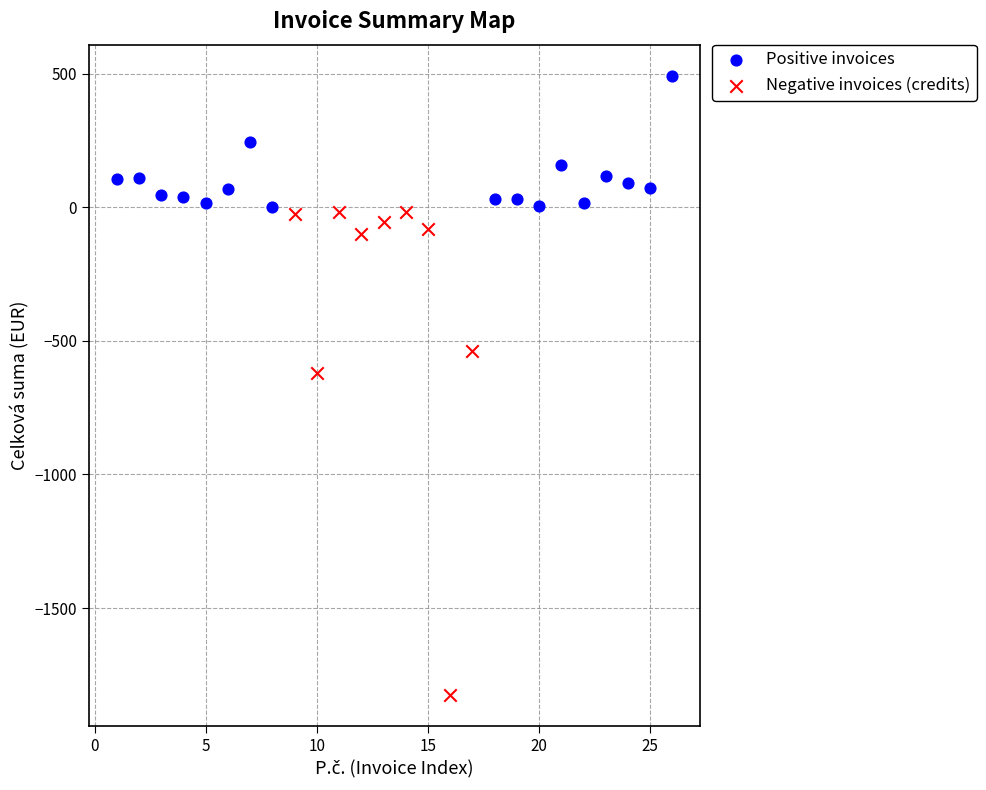

Which series has the largest Y range (max minus min)?

Negative invoices (credits)